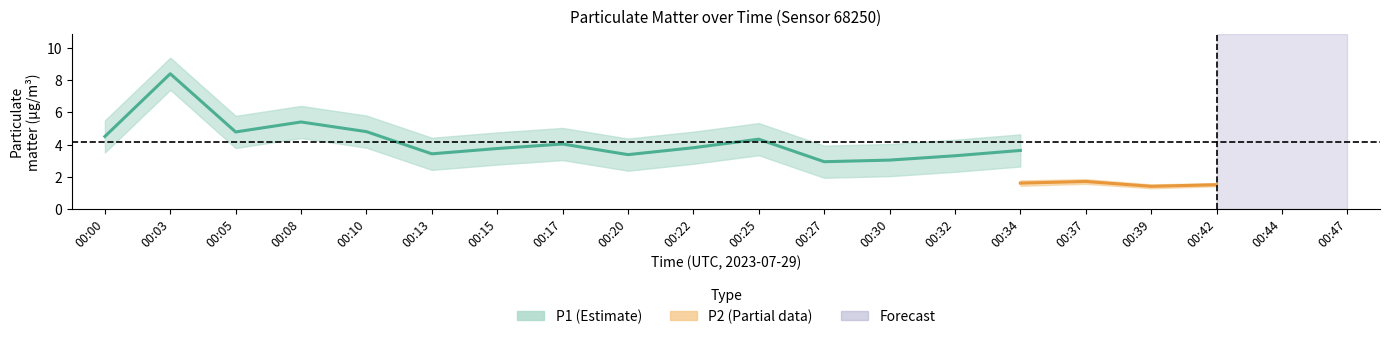

At how many categories does at least one series exceed 1?

20